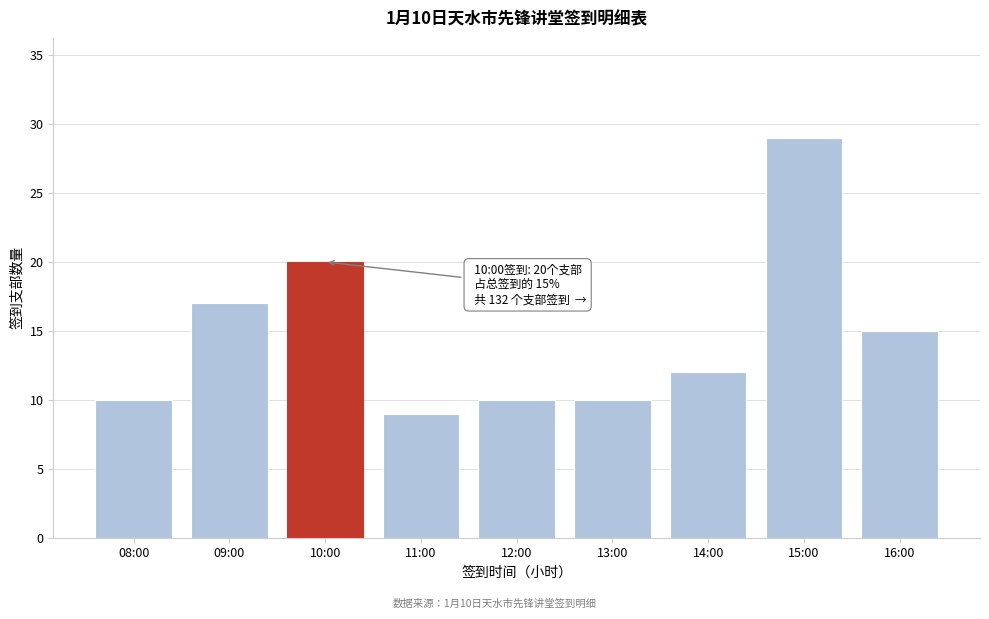

Reading left to right, what are all the values shown in this chart?

10	17	20	9	10	10	12	29	15